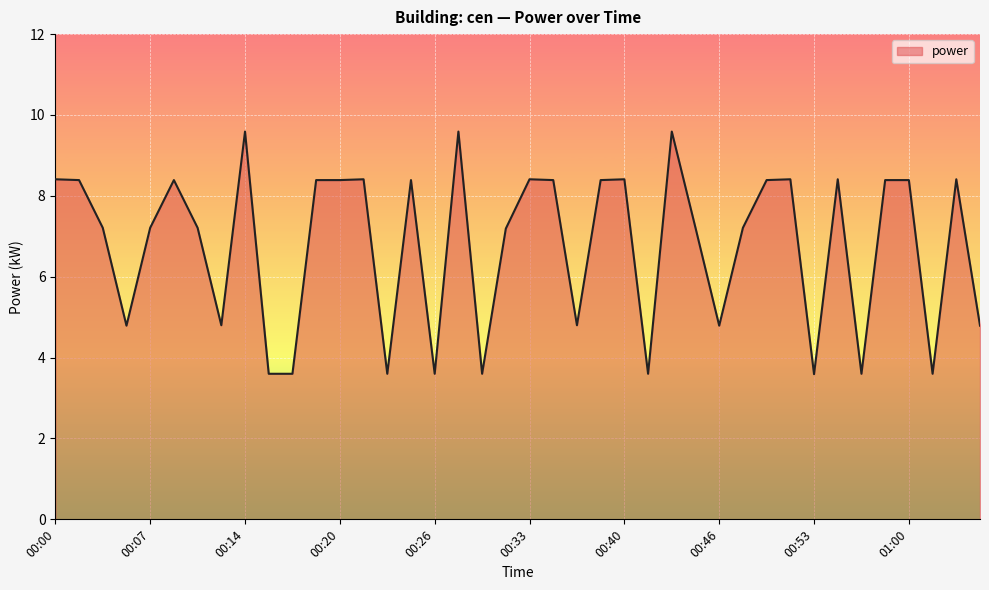

What is the greatest value displayed?

9.6